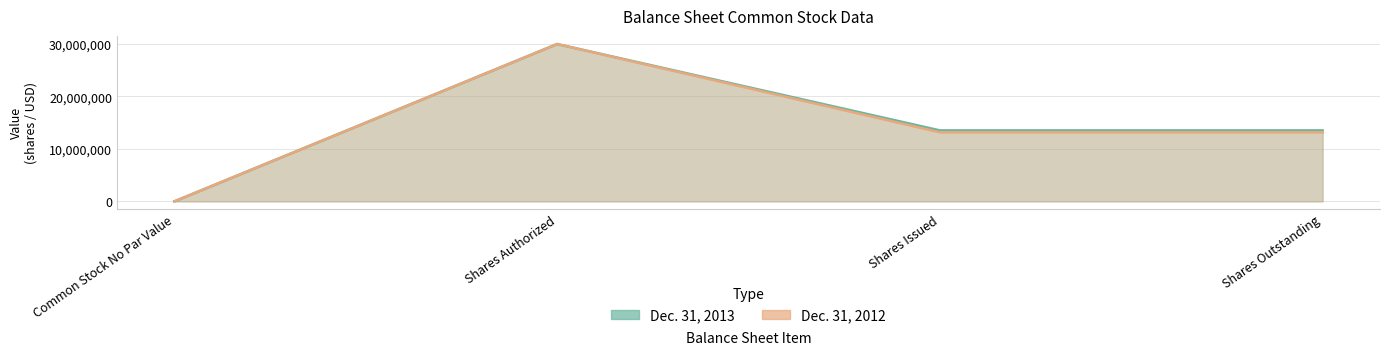

Does the chart display data point markers on the line(s)?

No